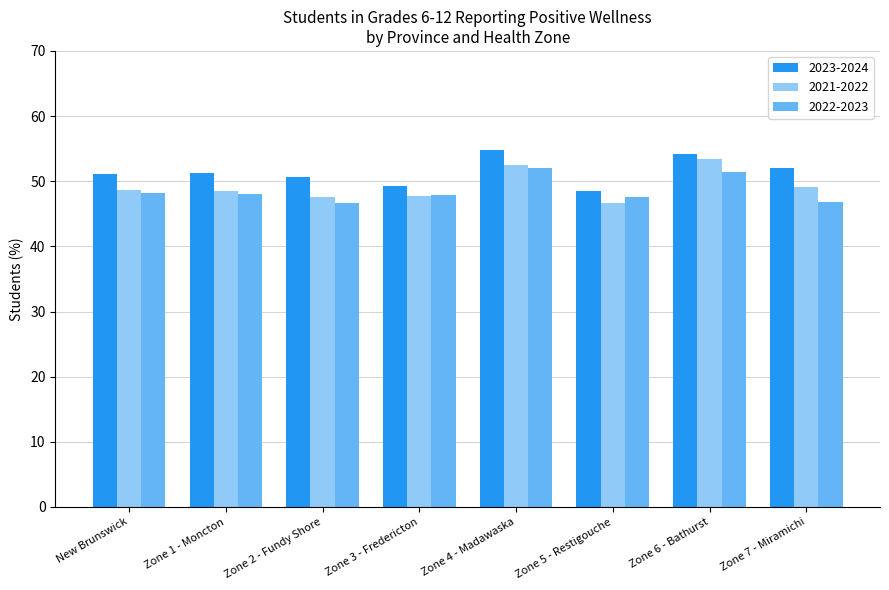

What is the total value across all series at Zone 1 - Moncton?

147.8